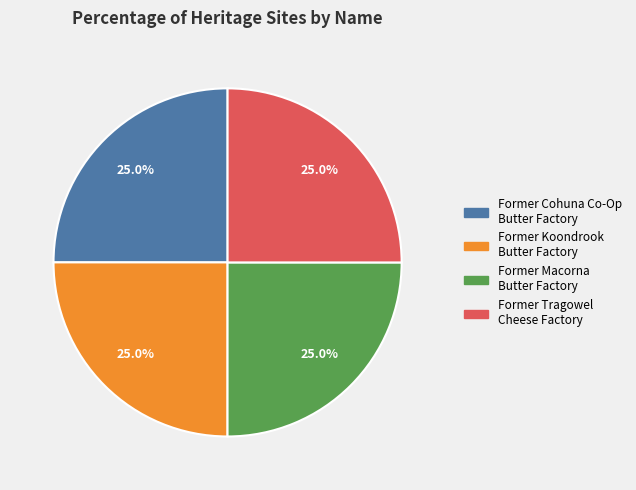

Is it true that Former Macorna Butter Factory is 25% of the pie?

True